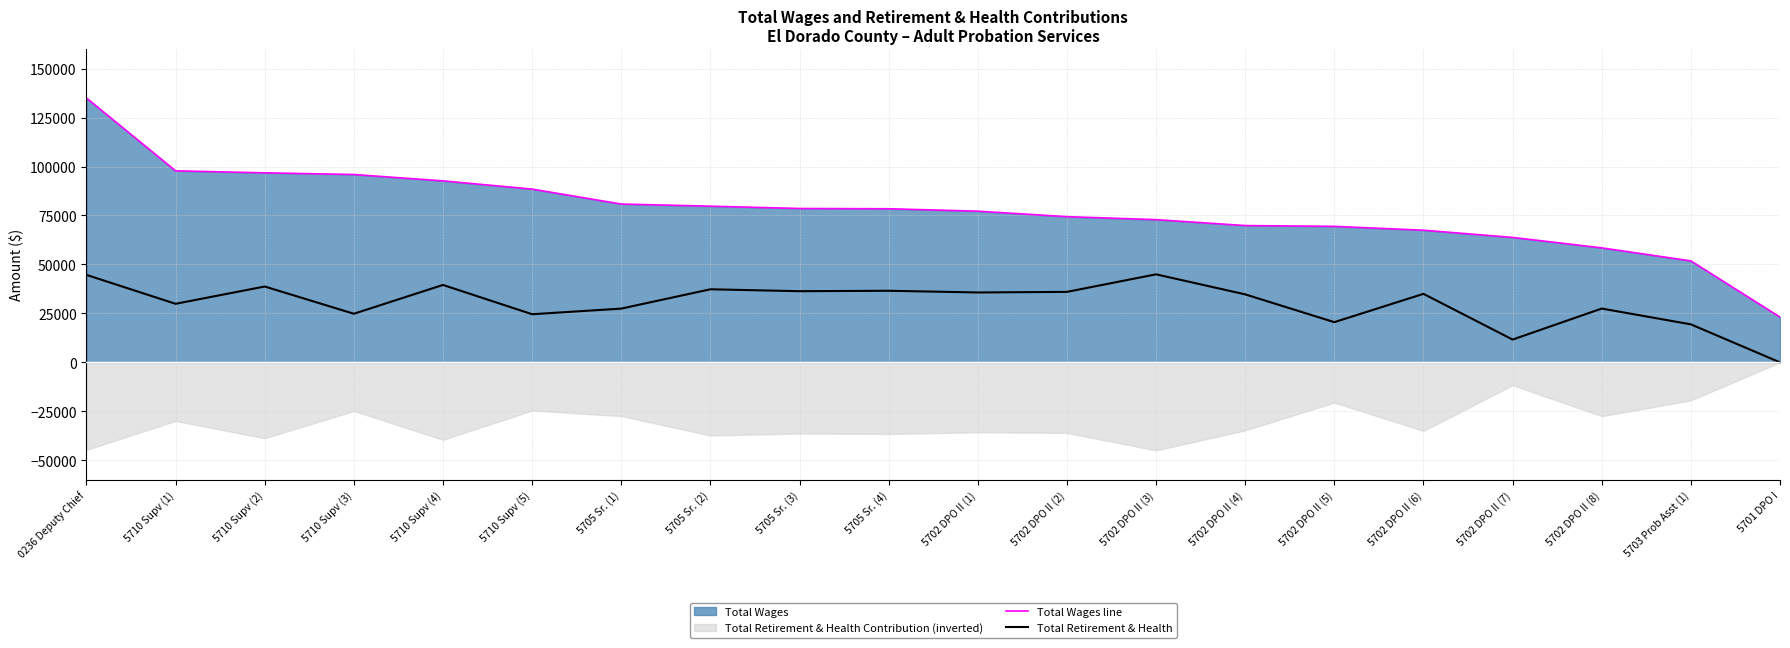

Which series has the largest total across all categories?

Total Wages line